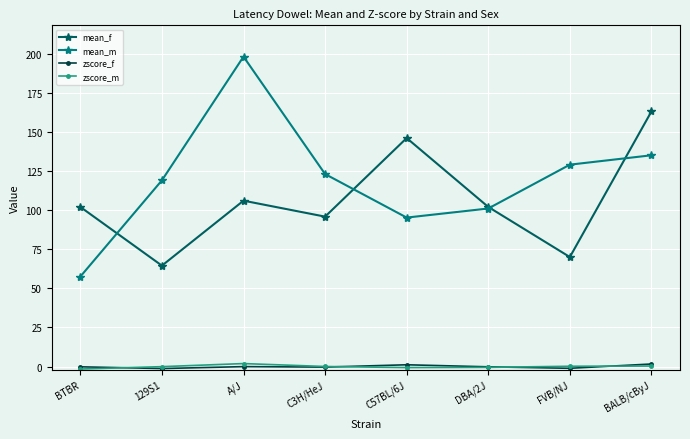

What is the label of the 3rd point from the right?

DBA/2J